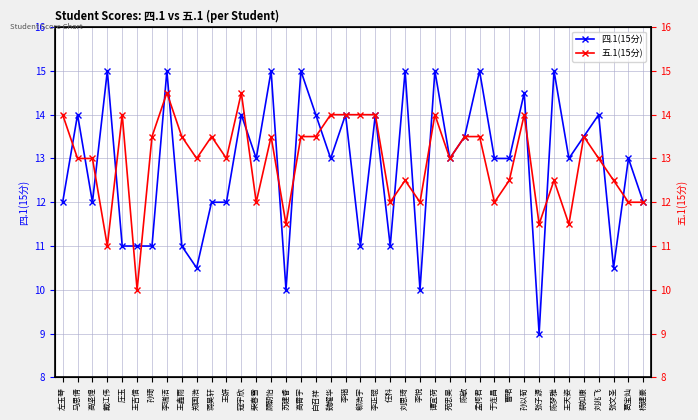

What is the maximum value for 四.1(15分)?

15.0